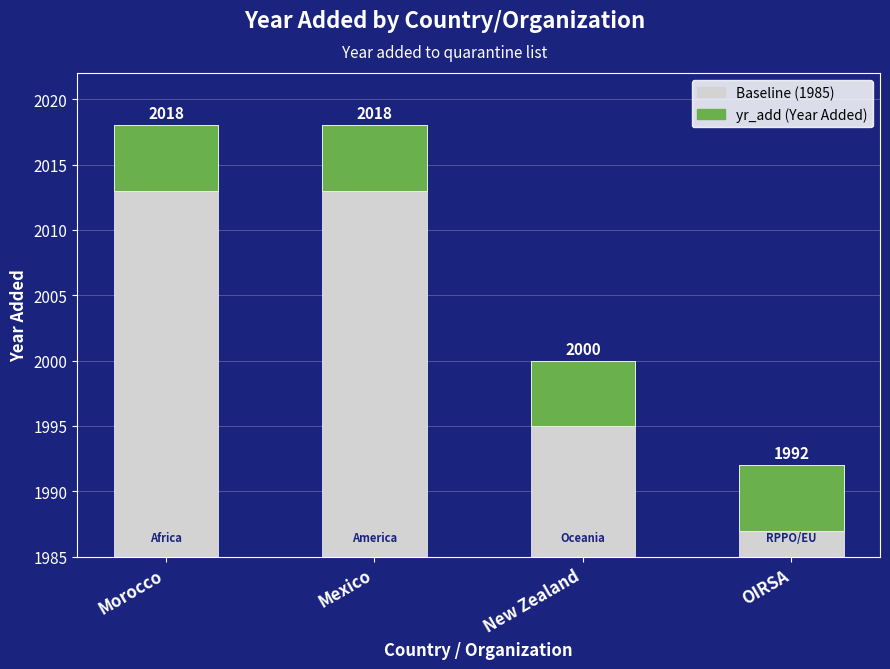

What is the average value of the yr_add (Year Added) series?

5